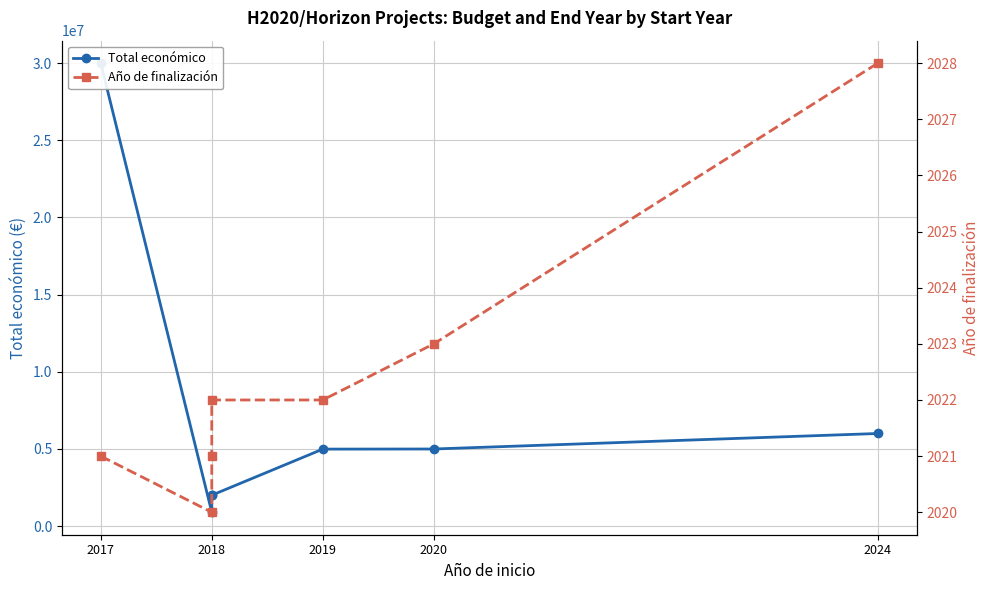

Which series has the largest range (max minus min)?

Total económico